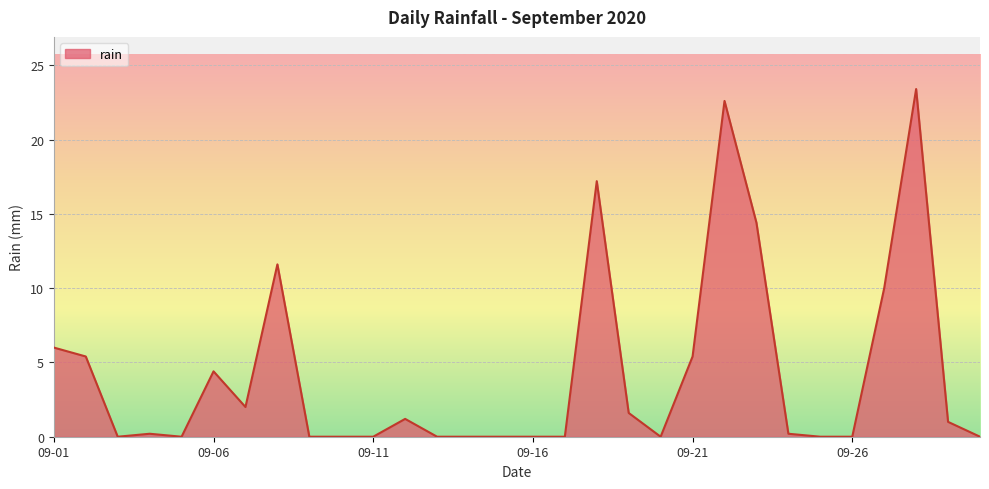

What is the greatest value displayed?

23.4